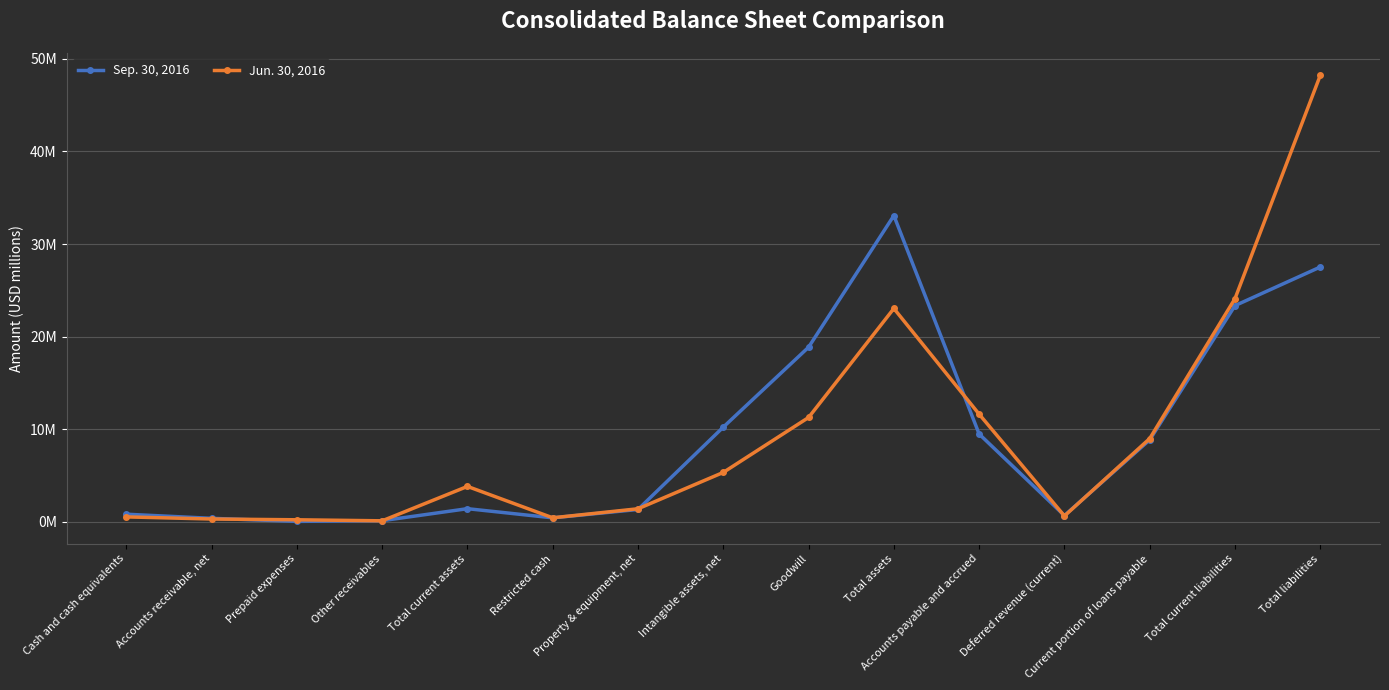

What is the lowest value of the Sep. 30, 2016 series?

0.1